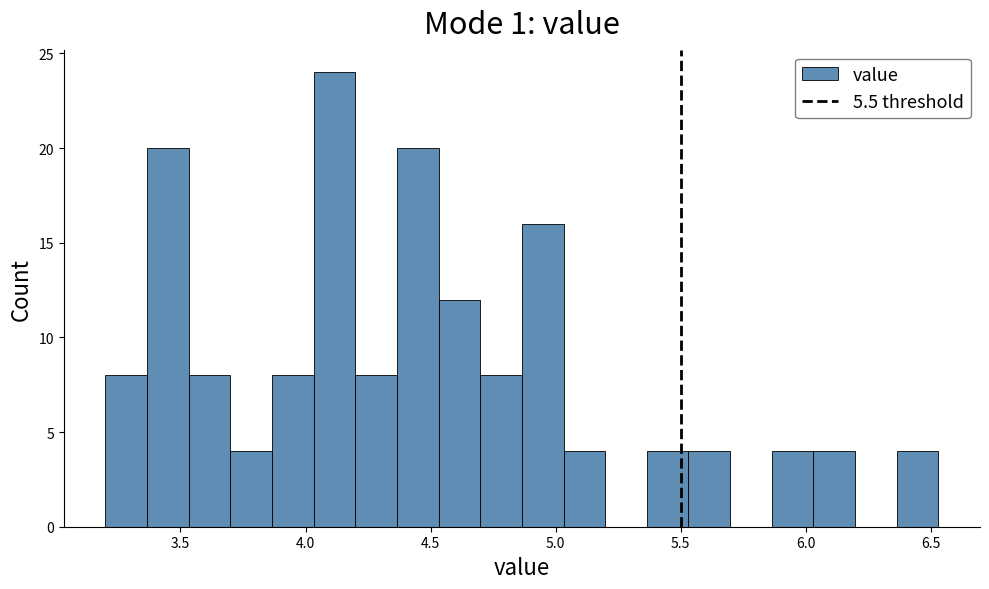

Read against the x-axis, roughly where is the centre of the tallest bar?

4.10